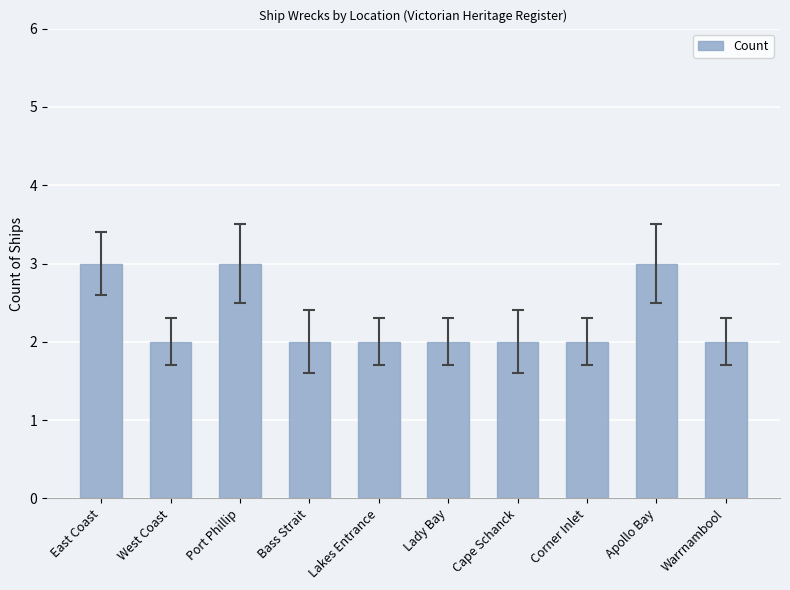

Reading left to right, what are all the values shown in this chart?

3	2	3	2	2	2	2	2	3	2